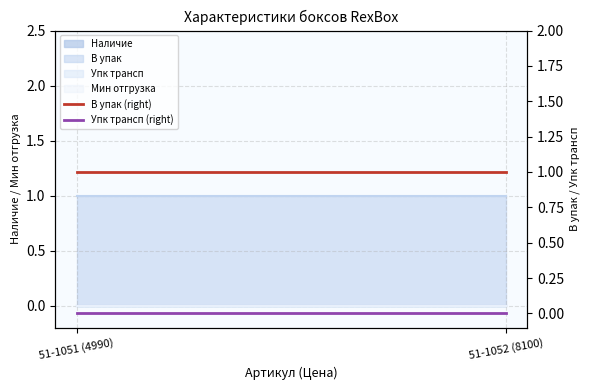

What position from the left is 51-1051 (4990)?

1